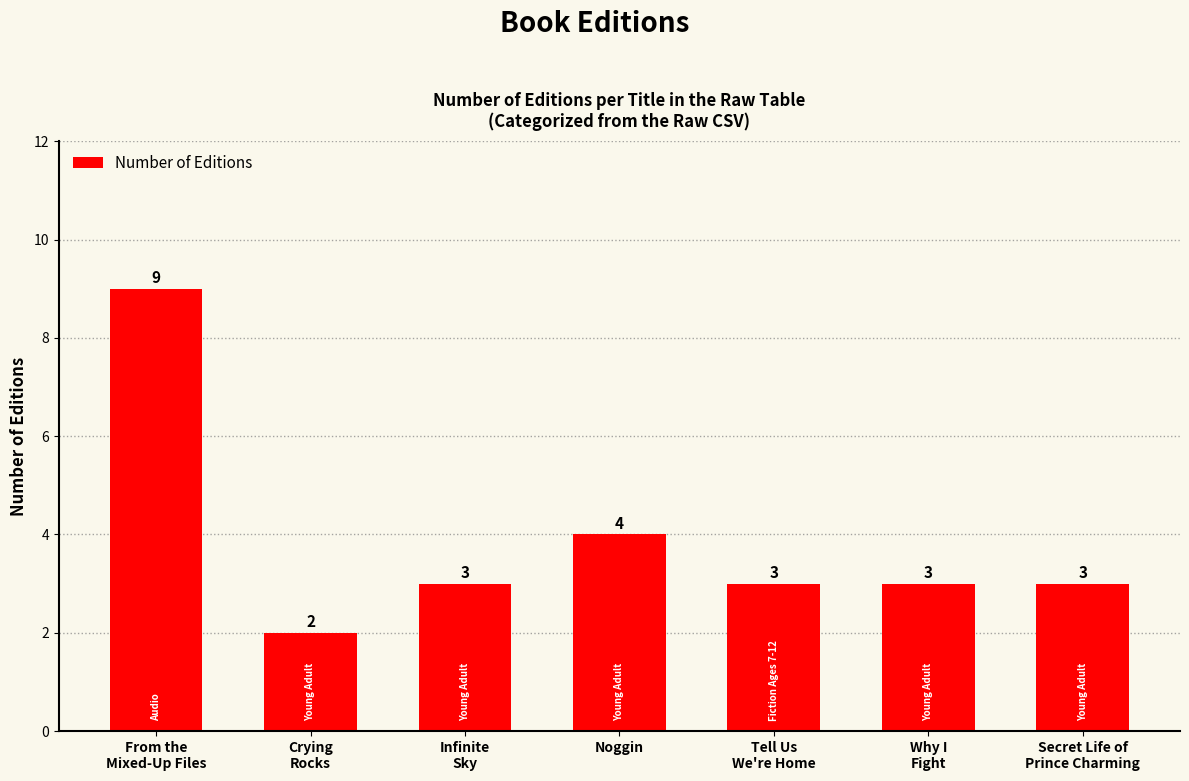

What is the minimum value shown in the chart?

2